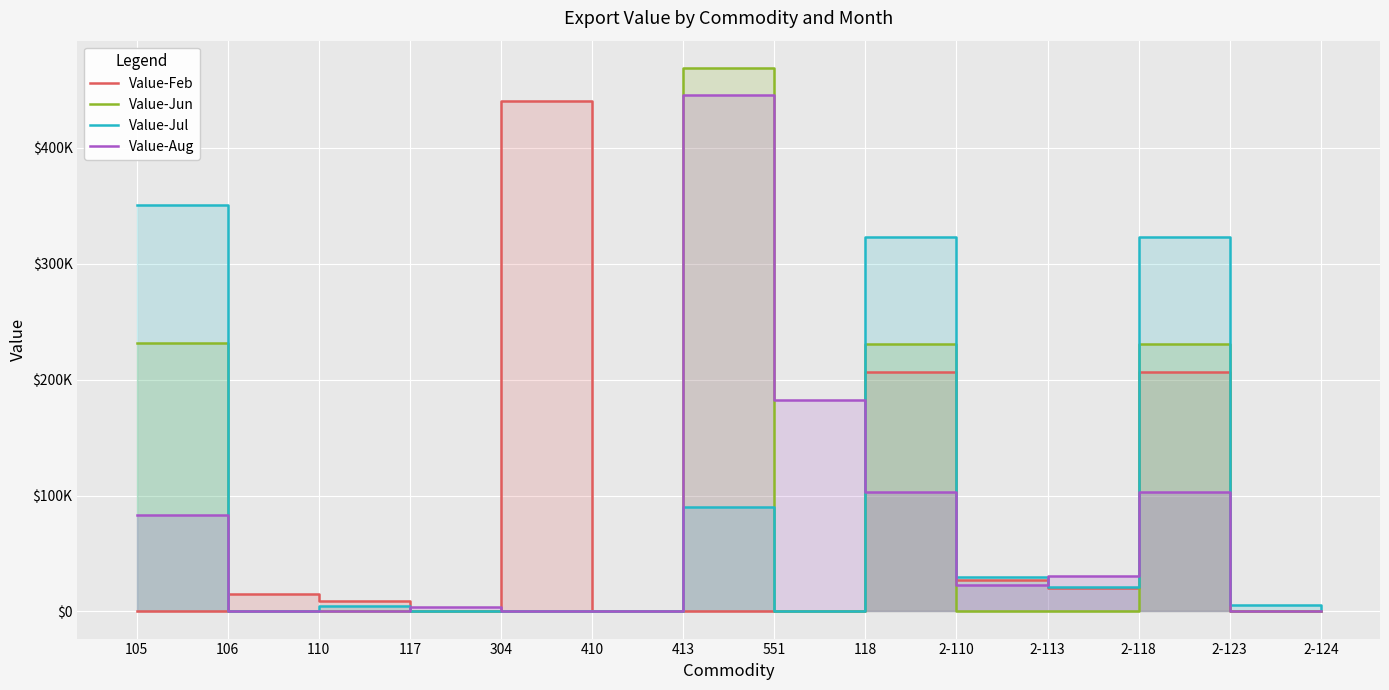

At which label does Value-Jul first exceed 5570?

105